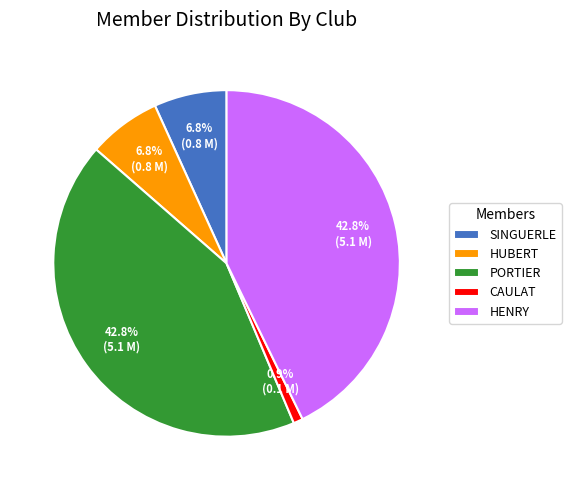

Does SINGUERLE represent more than half of the total?

No